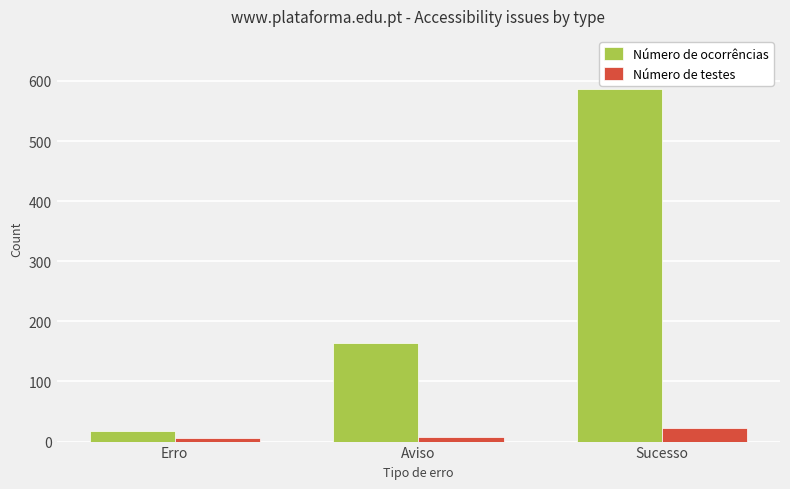

Between Erro and Aviso, which series saw the biggest shift?

Número de ocorrências